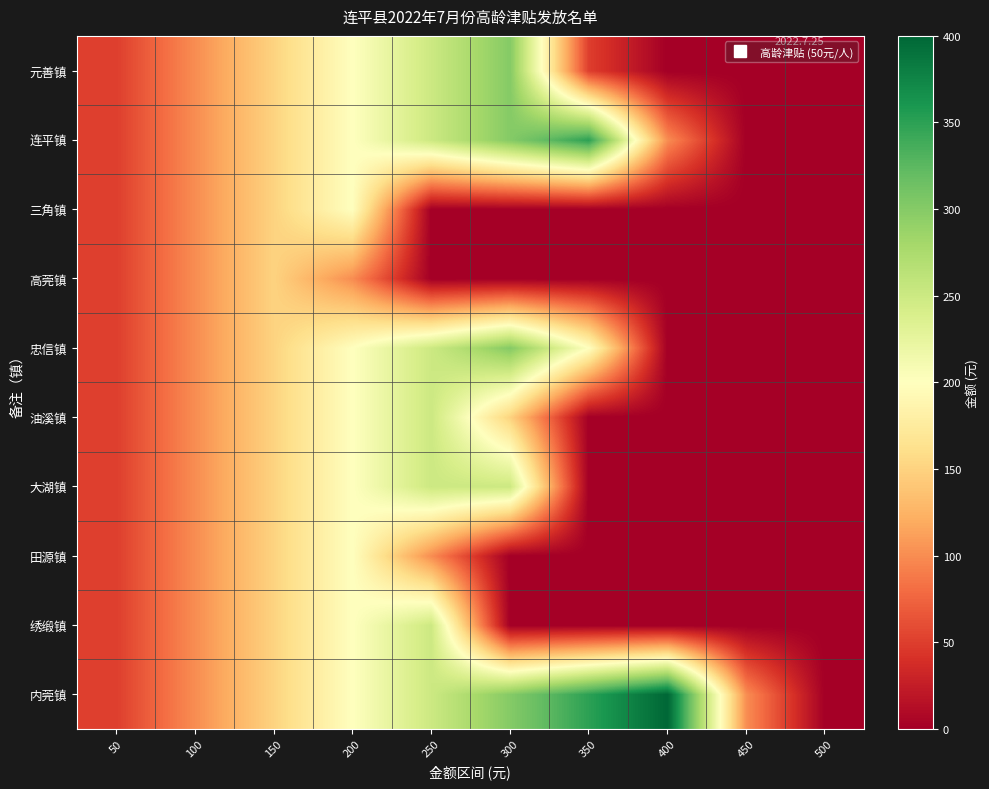

Reading left to right, list all the values displayed in this chart.

内莞镇: 50=50	100=100	150=150	200=200	250=250	300=300	350=350	400=400	450=100	500=0
绣缎镇: 50=50	100=100	150=150	200=200	250=250	300=0	350=0	400=0	450=0	500=0
田源镇: 50=50	100=100	150=150	200=200	250=100	300=0	350=0	400=0	450=0	500=0
大湖镇: 50=50	100=100	150=150	200=200	250=250	300=250	350=0	400=0	450=0	500=0
油溪镇: 50=50	100=100	150=150	200=200	250=250	300=150	350=0	400=0	450=0	500=0
忠信镇: 50=50	100=100	150=150	200=200	250=250	300=300	350=200	400=0	450=0	500=0
高莞镇: 50=50	100=100	150=150	200=100	250=0	300=0	350=0	400=0	450=0	500=0
三角镇: 50=50	100=100	150=150	200=200	250=0	300=0	350=0	400=0	450=0	500=0
连平镇: 50=50	100=100	150=150	200=200	250=250	300=300	350=350	400=100	450=0	500=0
元善镇: 50=50	100=100	150=150	200=200	250=250	300=300	350=50	400=0	450=0	500=0